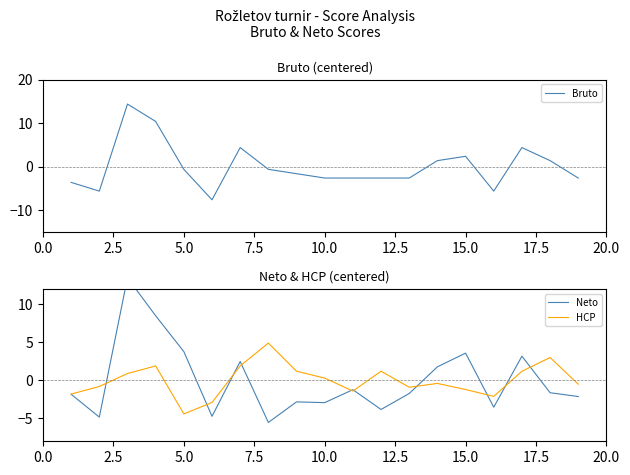

What are all the series names shown in the legend?

Bruto, Neto, HCP